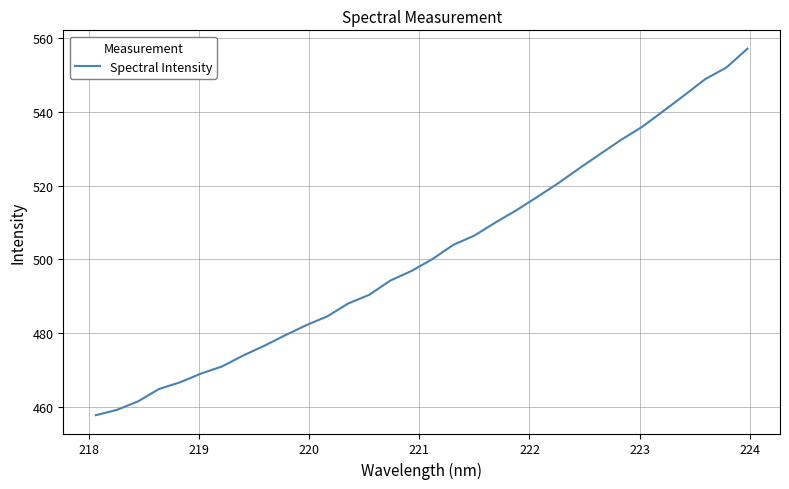

What is the difference between the maximum and minimum values?

99.2